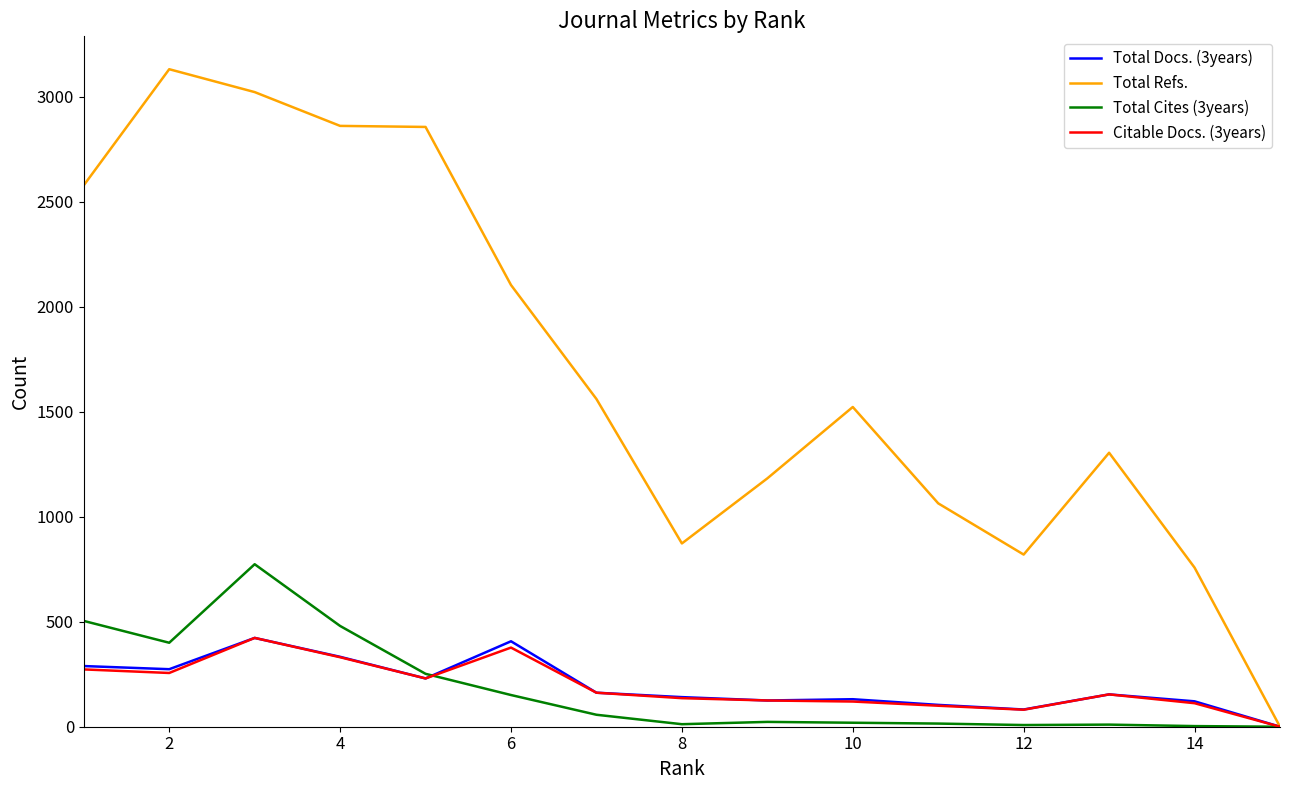

What is the greatest value displayed?

3132